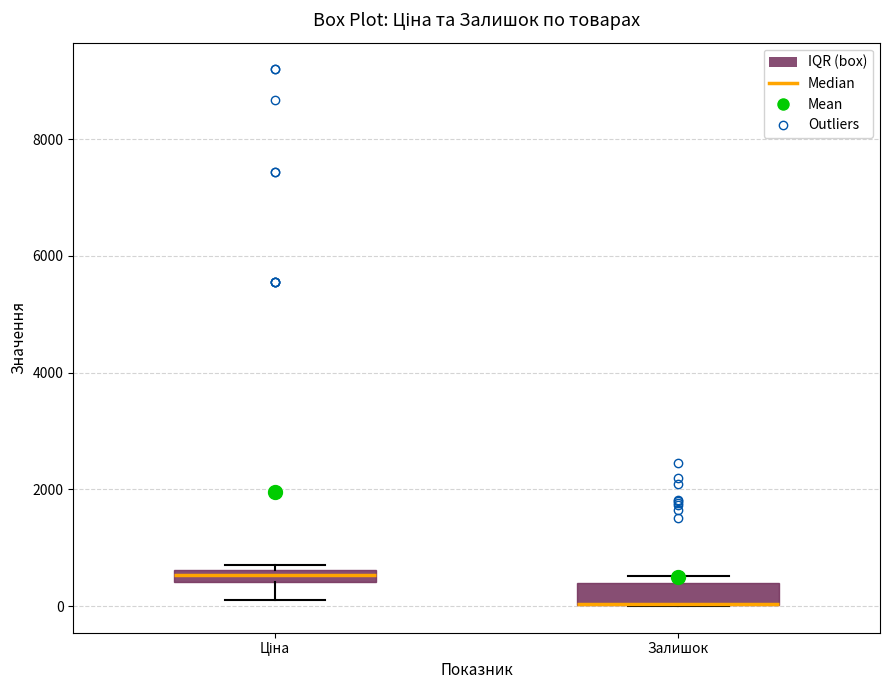

Where is the upper edge of the box for Ціна on the y-axis? The values are not printed on the chart, so give them approximately, as read against the axis.

600